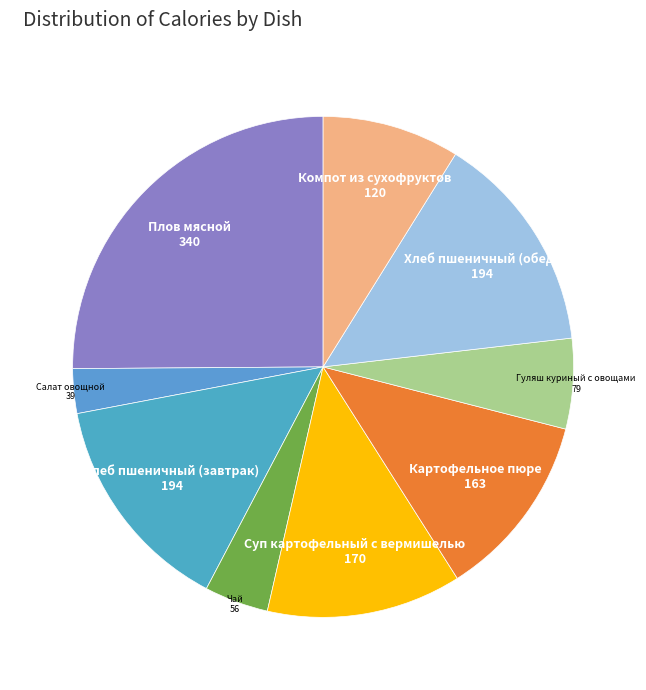

How many slices are in this pie chart?

9